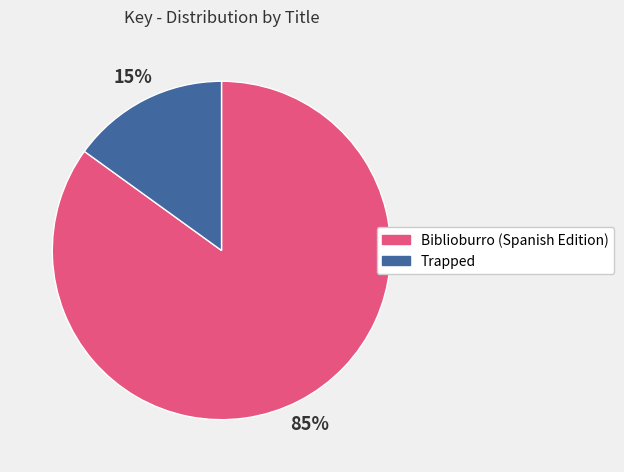

Which category has the biggest portion of the pie?

Biblioburro (Spanish Edition)